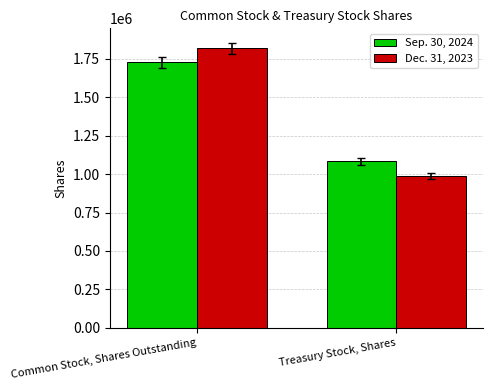

What is the label of the 2nd bar from the left?

Treasury Stock, Shares